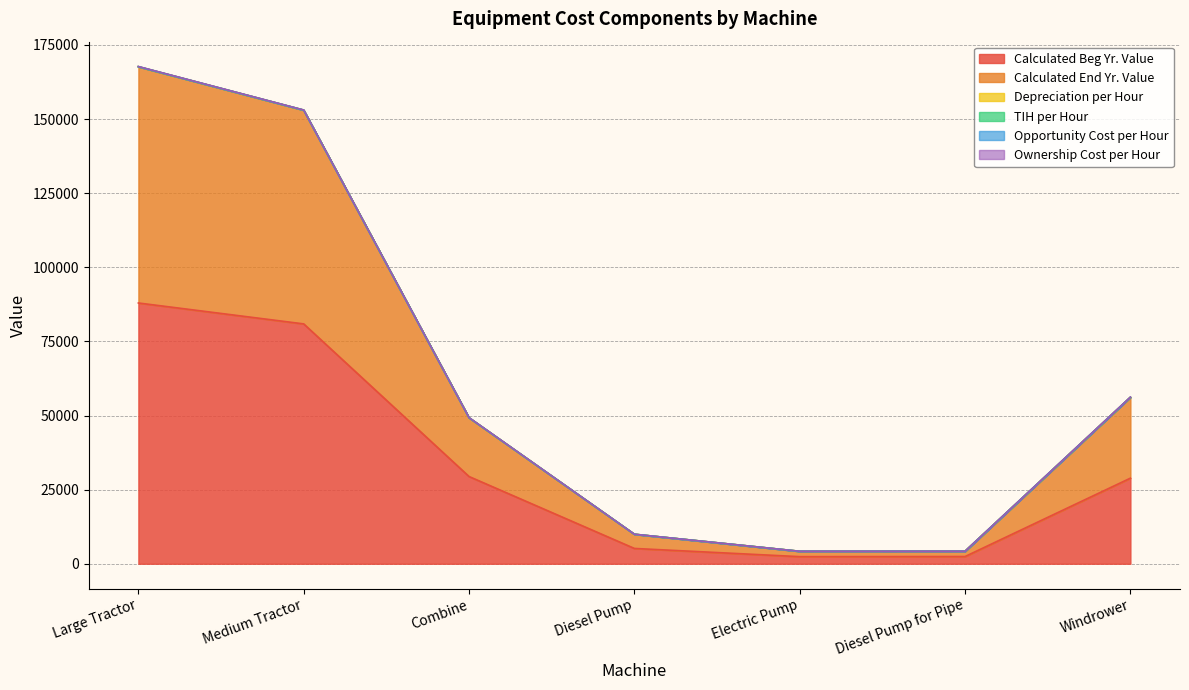

What are all the series names shown in the legend?

Calculated Beg Yr. Value, Calculated End Yr. Value, Depreciation per Hour, TIH per Hour, Opportunity Cost per Hour, Ownership Cost per Hour